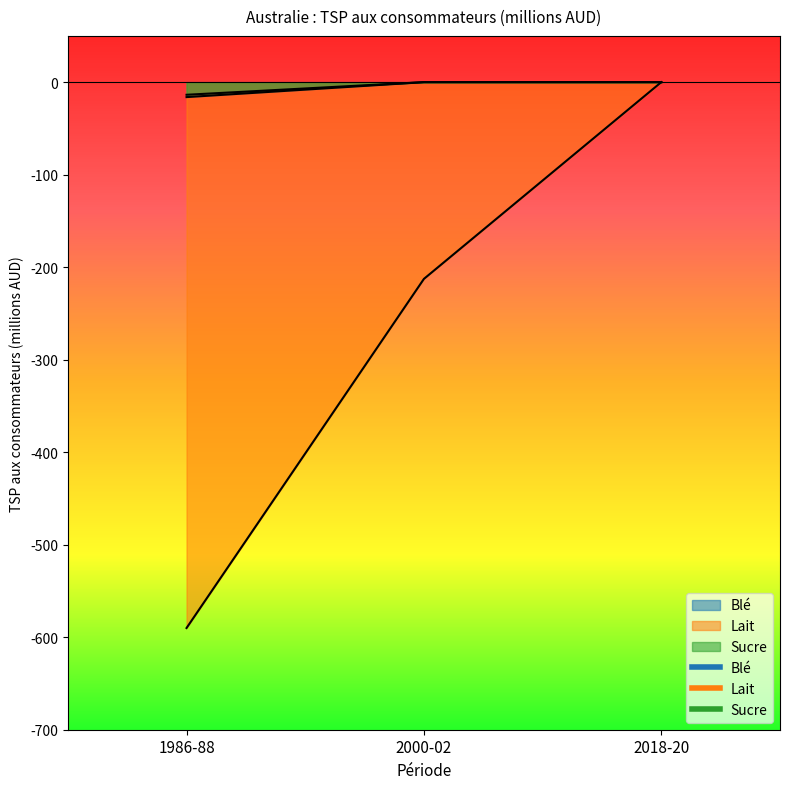

What is the difference between the maximum and minimum values in the Sucre series?

13.7